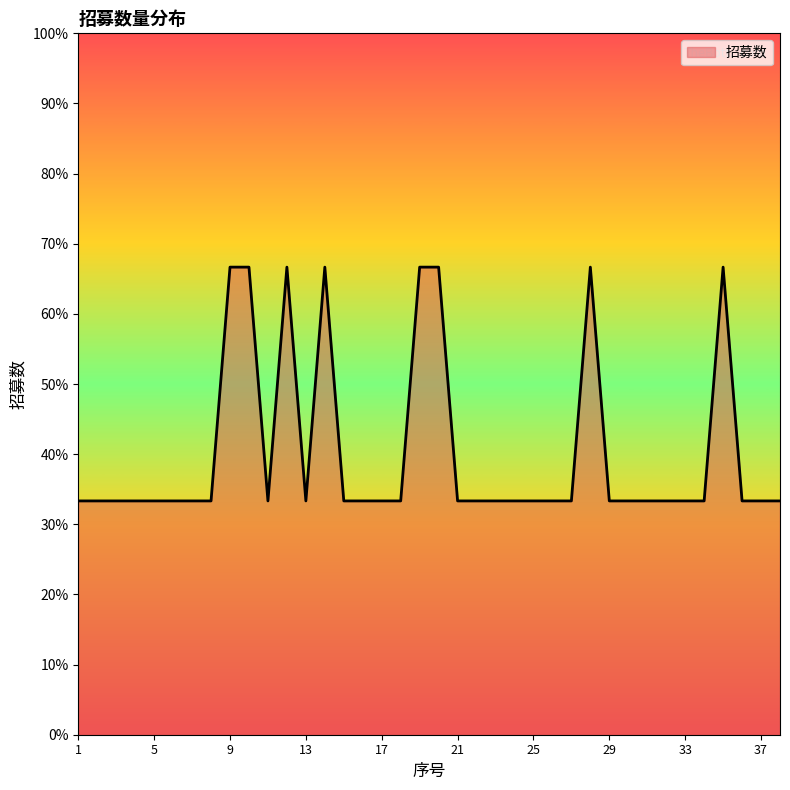

Reading left to right, extract all data points from this chart.

1=1	2=1	3=1	4=1	5=1	6=1	7=1	8=1	9=2	10=2	11=1	12=2	13=1	14=2	15=1	16=1	17=1	18=1	19=2	20=2	21=1	22=1	23=1	24=1	25=1	26=1	27=1	28=2	29=1	30=1	31=1	32=1	33=1	34=1	35=2	36=1	37=1	38=1